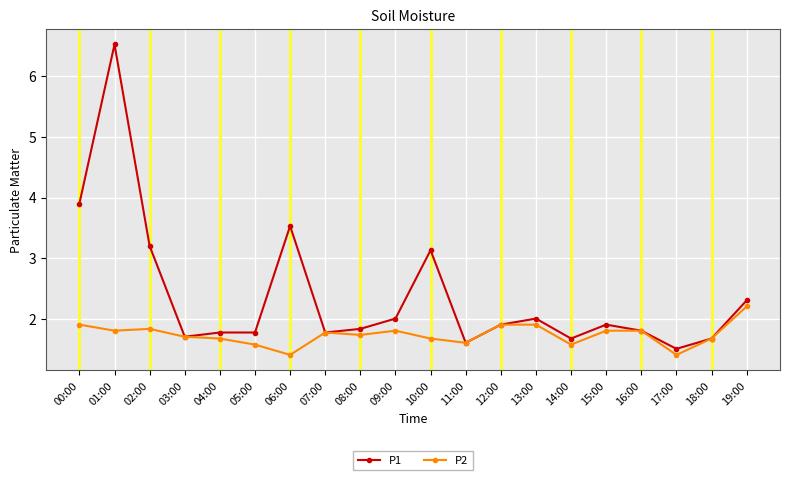

What is the difference between the maximum and second lowest values in the P1 series?

4.9